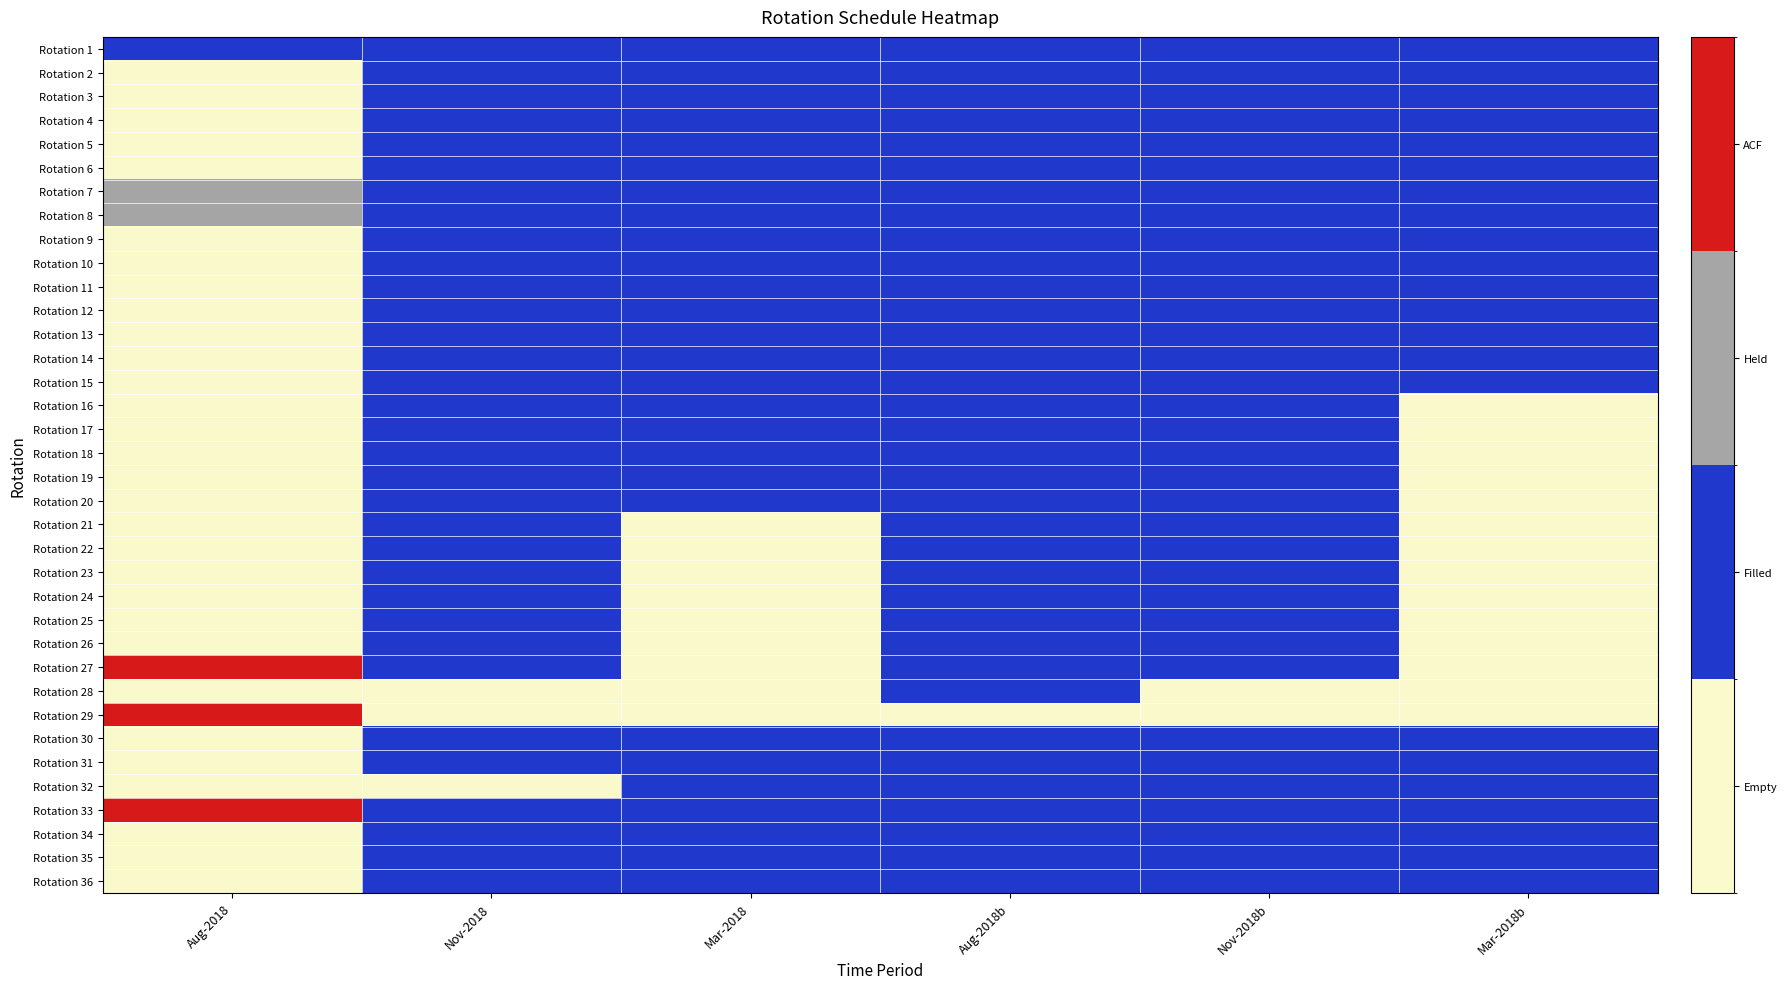

At Aug-2018, list the series in order from largest to smallest.

Rotation 27, Rotation 29, Rotation 33, Rotation 7, Rotation 8, Rotation 1, Rotation 2, Rotation 3, Rotation 4, Rotation 5, Rotation 6, Rotation 9, Rotation 10, Rotation 11, Rotation 12, Rotation 13, Rotation 14, Rotation 15, Rotation 16, Rotation 17, Rotation 18, Rotation 19, Rotation 20, Rotation 21, Rotation 22, Rotation 23, Rotation 24, Rotation 25, Rotation 26, Rotation 28, Rotation 30, Rotation 31, Rotation 32, Rotation 34, Rotation 35, Rotation 36